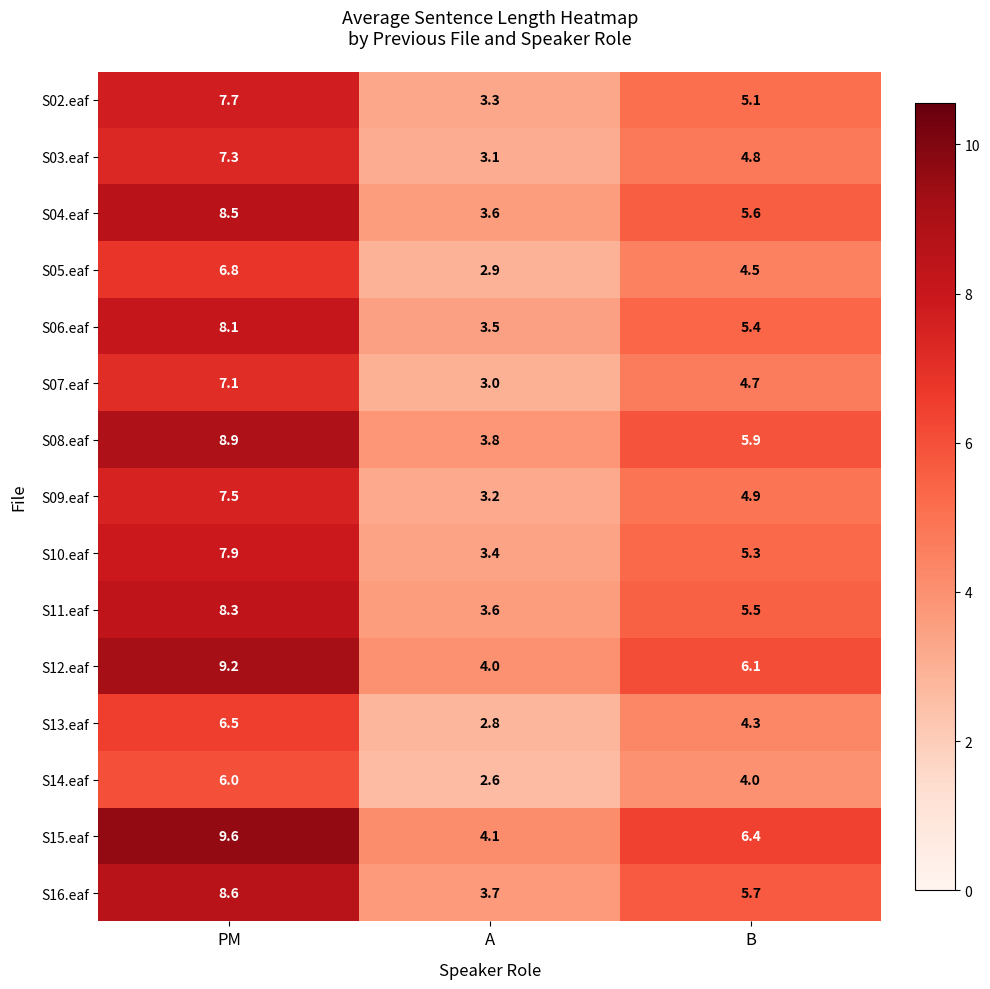

What is the total value across all series at B?

78.2